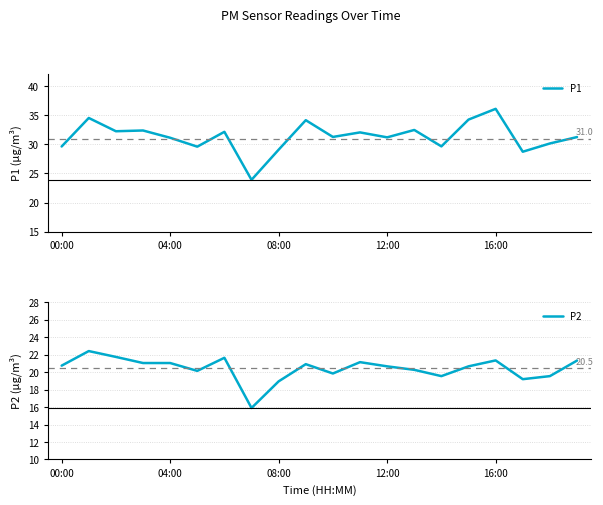

Where does the P2 series first go above 20?

00:00